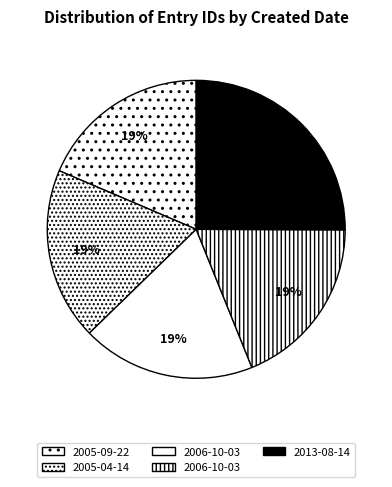

How many segments does this pie chart have?

5